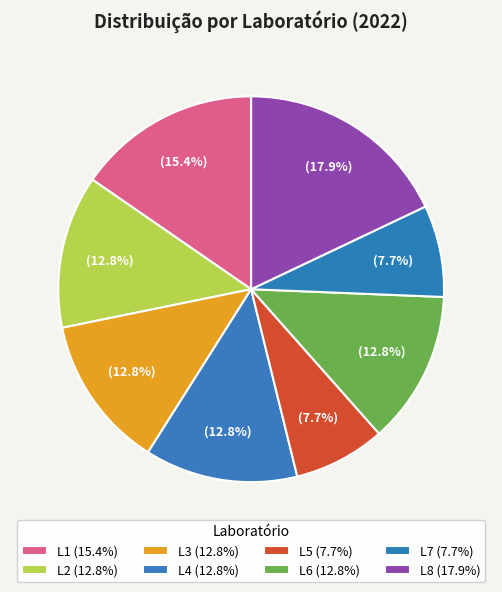

Count the number of slices in the pie.

8